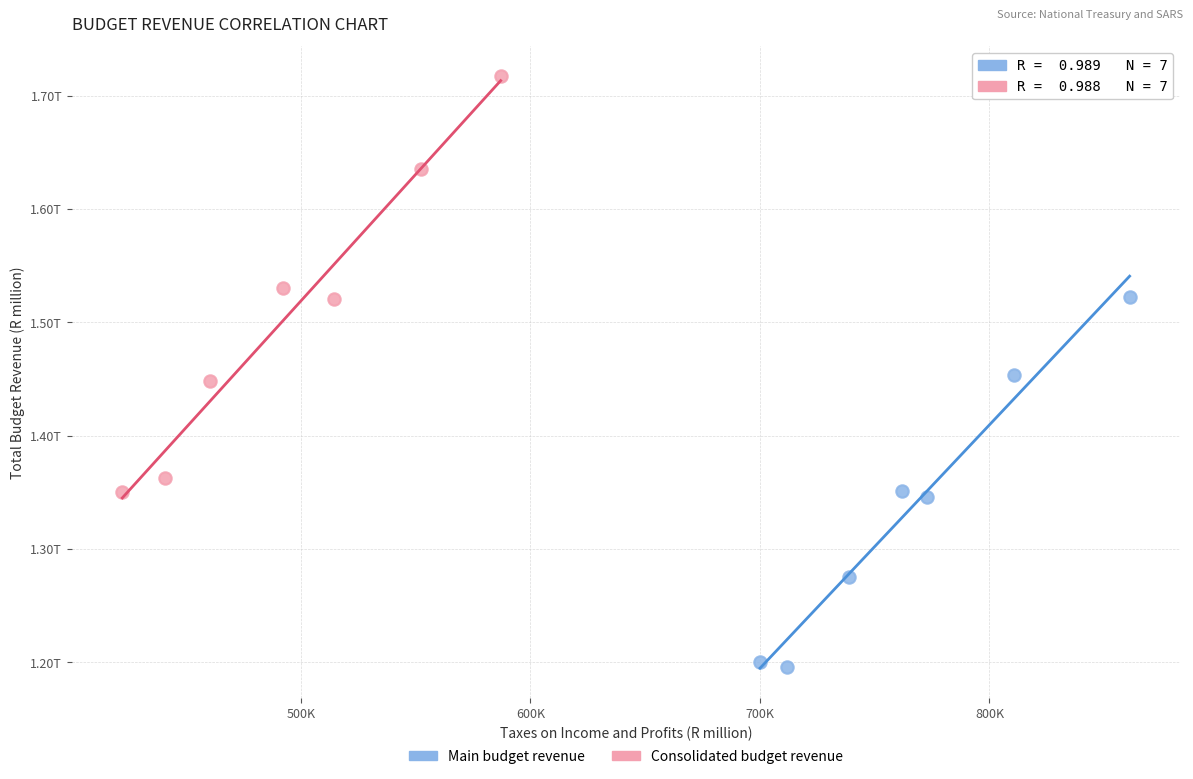

What are all the series names shown in the legend?

Main budget revenue, Consolidated budget revenue